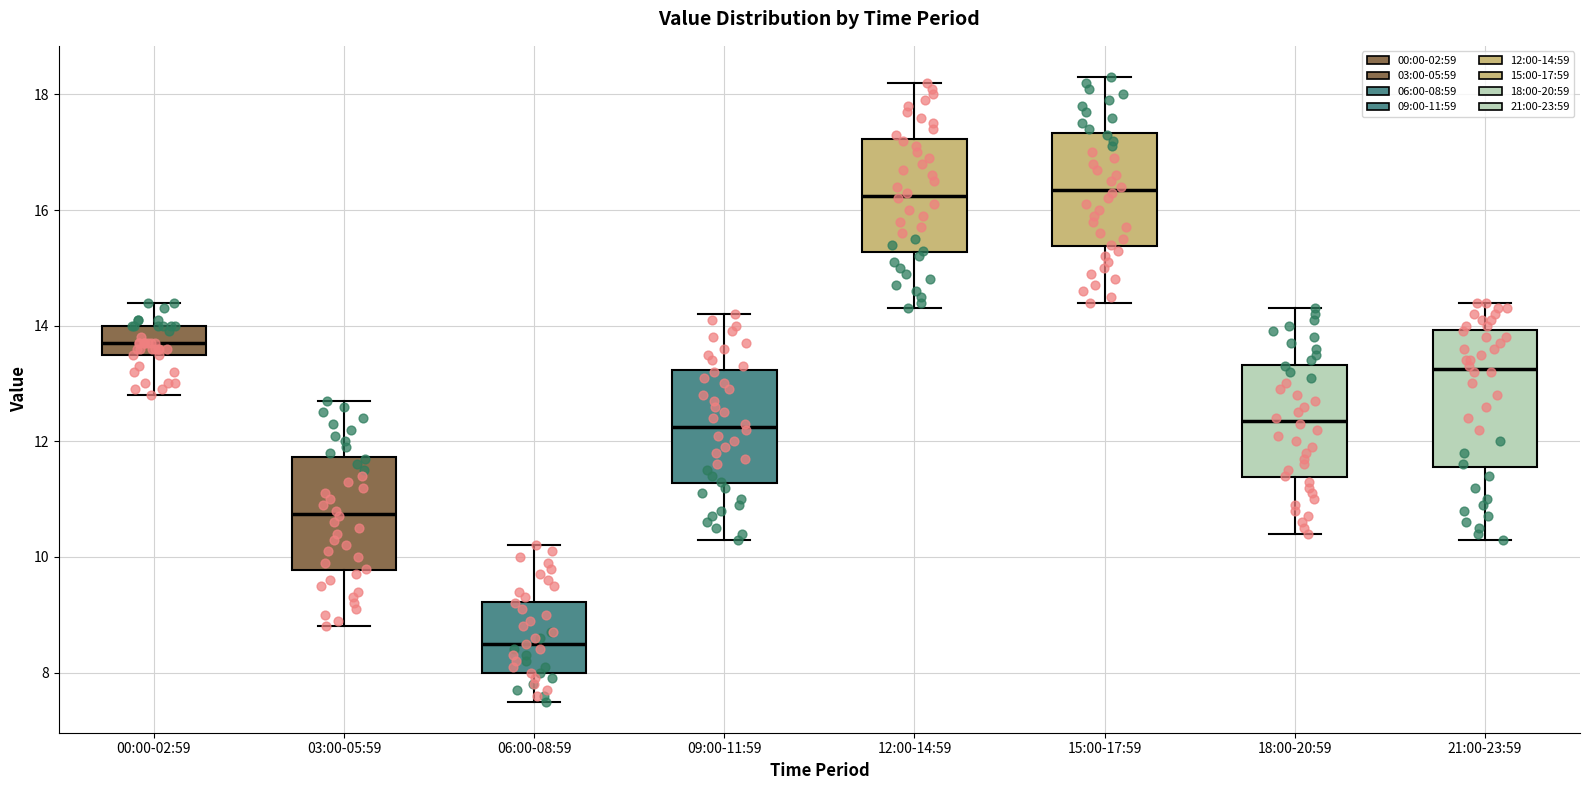

Reading left to right, read every box against the y-axis: the position of its median line, the range the box covers, and the ends of its whiskers. The values are not printed on the chart, so give them approximately, as read against the axis.

00:00-02:59: median 13.8, box 13.6 to 14.0, whiskers 12.8 to 14.4
03:00-05:59: median 10.8, box 9.8 to 11.8, whiskers 8.8 to 12.8
06:00-08:59: median 8.6, box 8.0 to 9.2, whiskers 7.6 to 10.2
09:00-11:59: median 12.2, box 11.2 to 13.2, whiskers 10.4 to 14.2
12:00-14:59: median 16.2, box 15.2 to 17.2, whiskers 14.4 to 18.2
15:00-17:59: median 16.4, box 15.4 to 17.4, whiskers 14.4 to 18.4
18:00-20:59: median 12.4, box 11.4 to 13.4, whiskers 10.4 to 14.4
21:00-23:59: median 13.2, box 11.6 to 14.0, whiskers 10.4 to 14.4